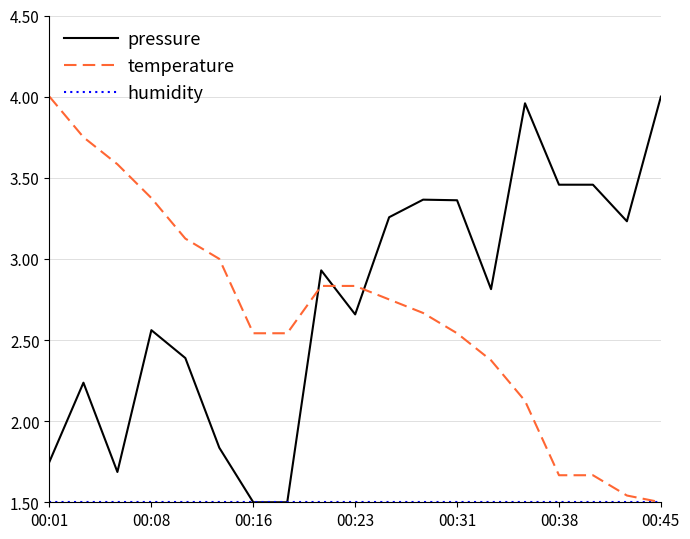

After their last crossing, which series has the higher values: temperature or pressure?

pressure